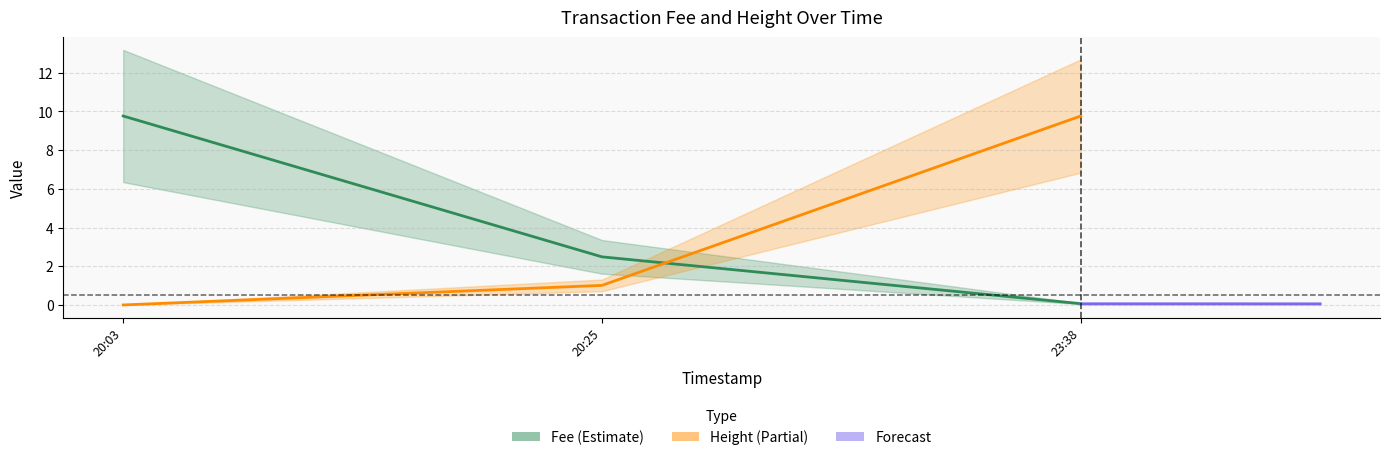

True or false: Fee has a value of 0.0 at 23:38.

False